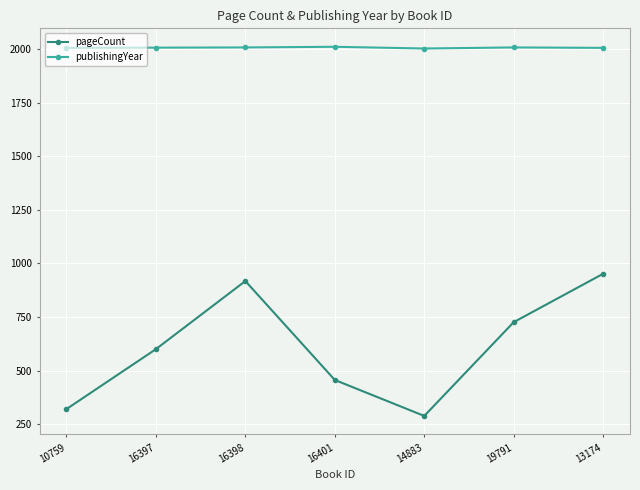

What is the difference between the pageCount values at 16397 and 10759?

280